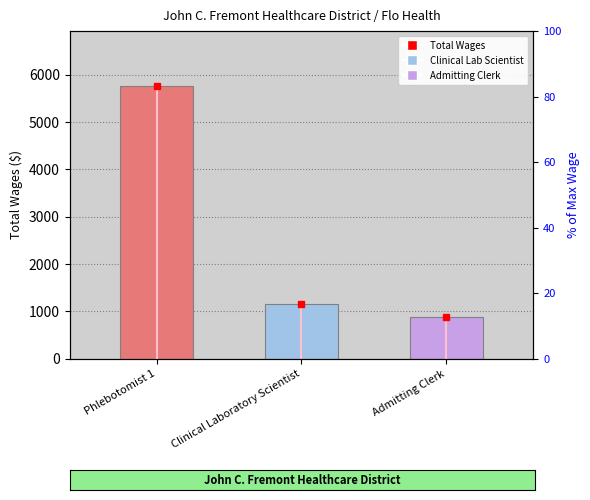

What is the smallest value displayed?

876